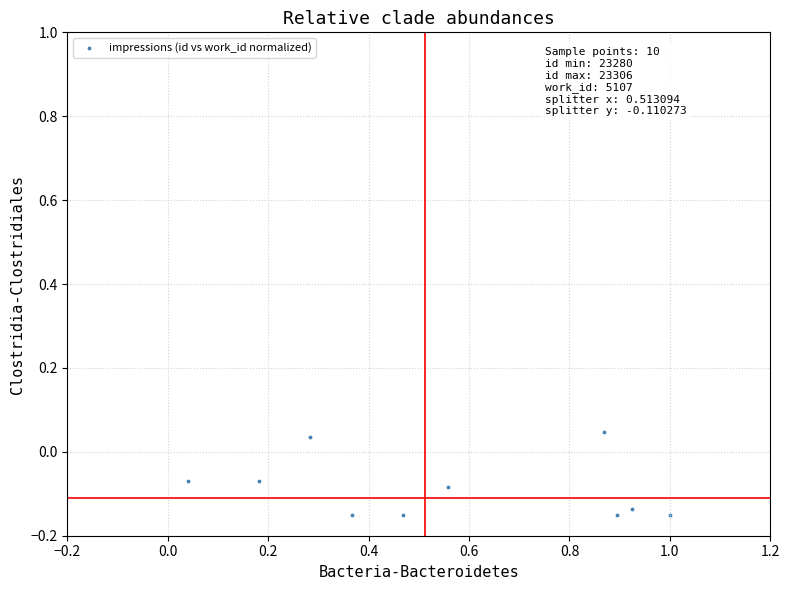

What is the average X value?

0.6